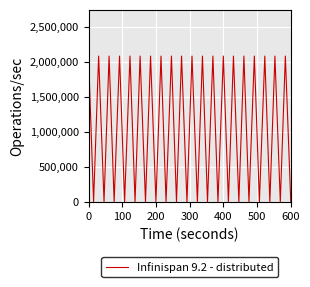

What is the difference between the maximum and minimum values?

2085283.6